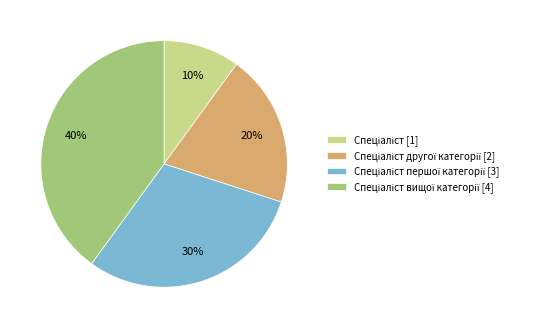

To the nearest percent, what is the average slice percentage?

25%